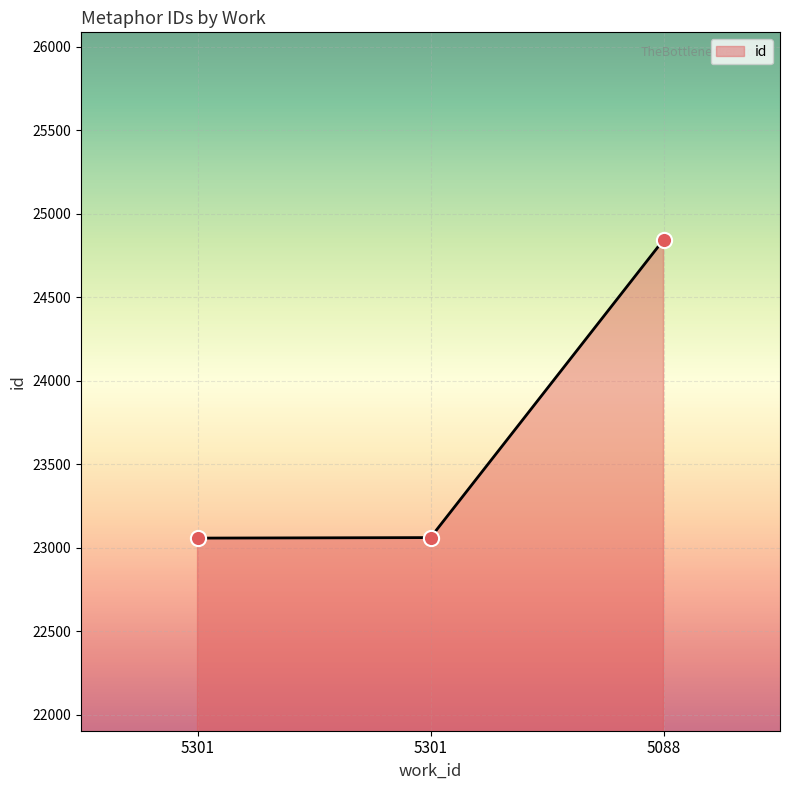

Between 5301 and 5301, which is larger?

5301